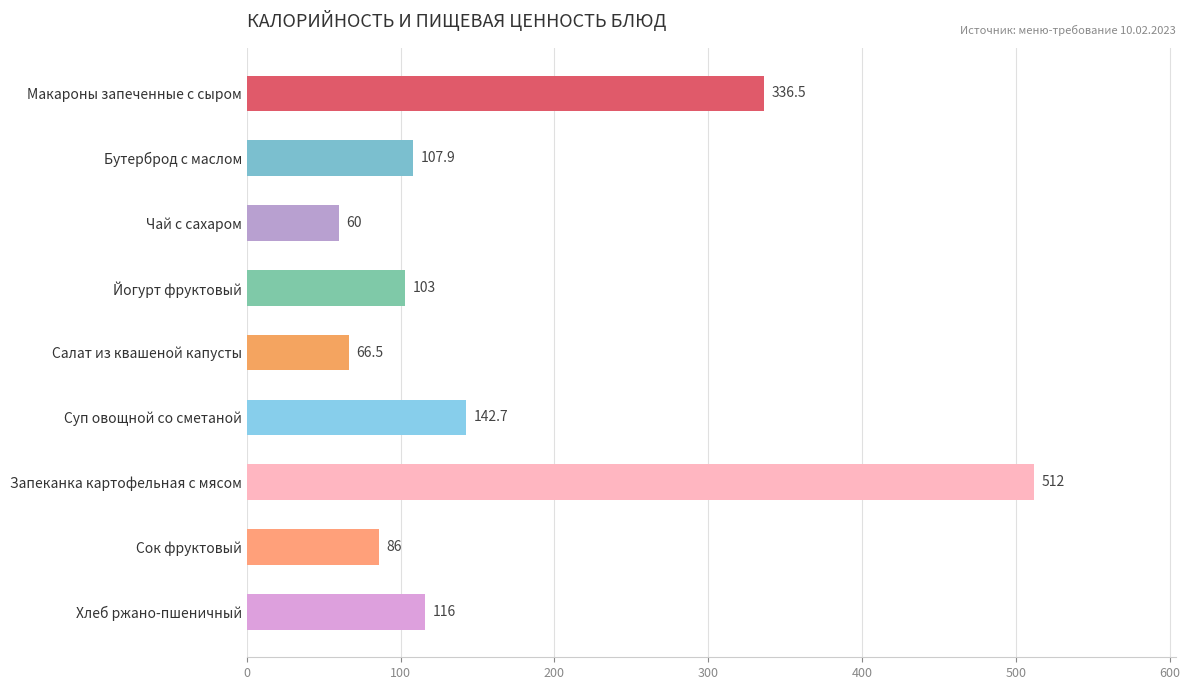

Is it true that the value at Сок фруктовый is 86.0?

True